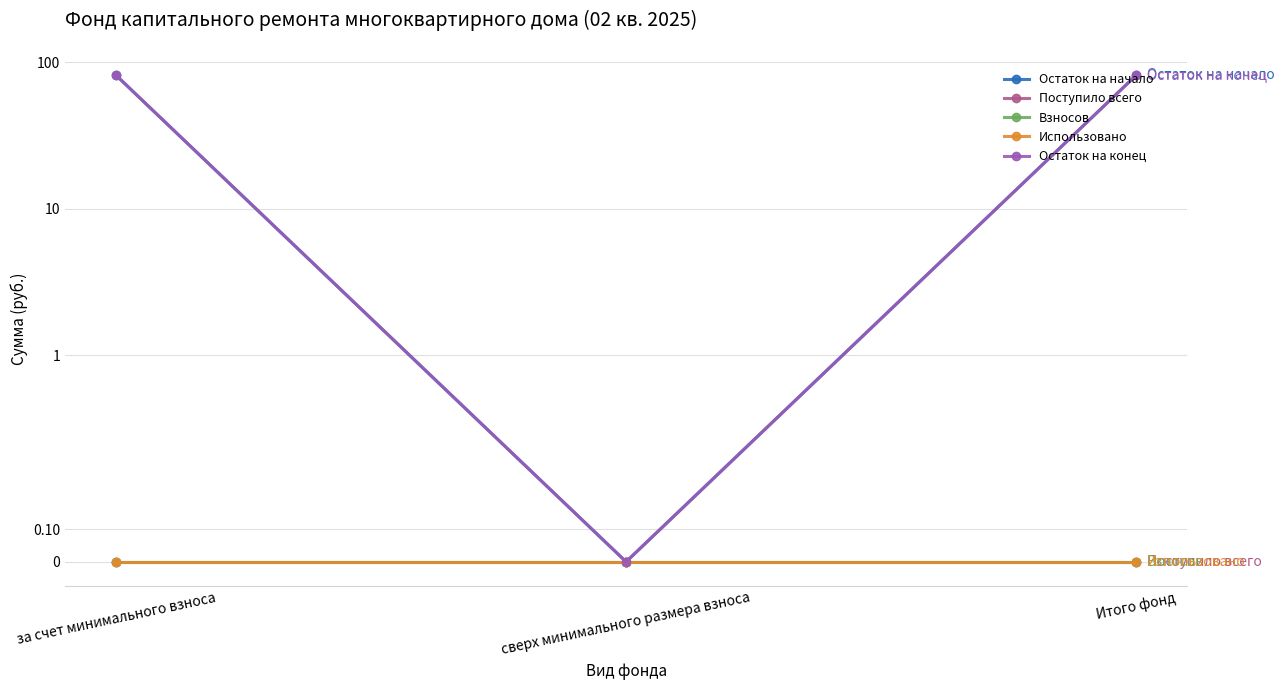

What position from the right is за счет минимального взноса?

3